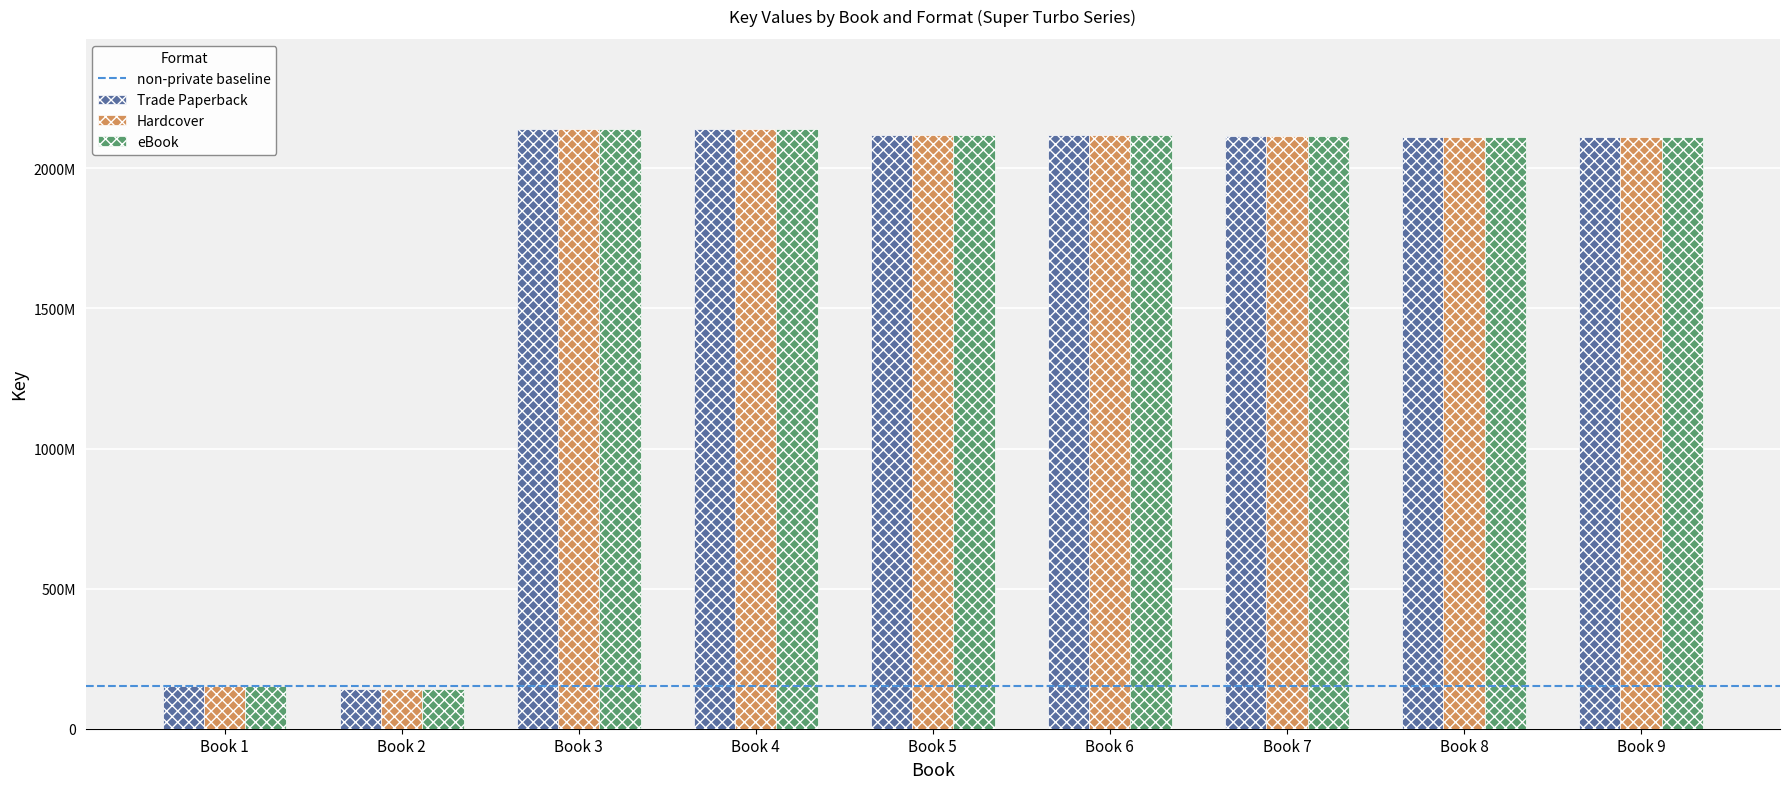

Does the chart contain any negative values?

No